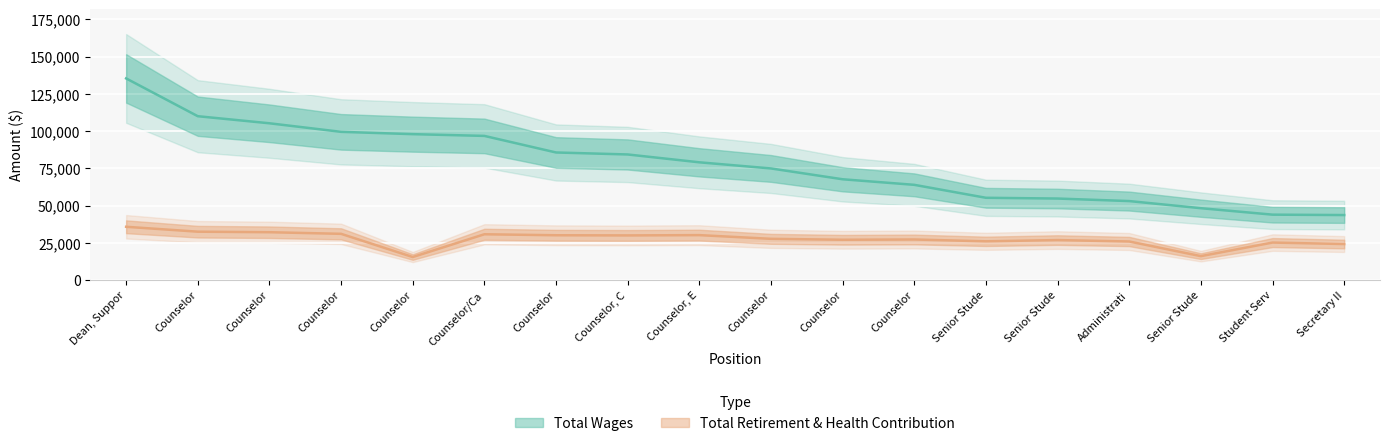

What is the total value across all series at Administrati?

78968